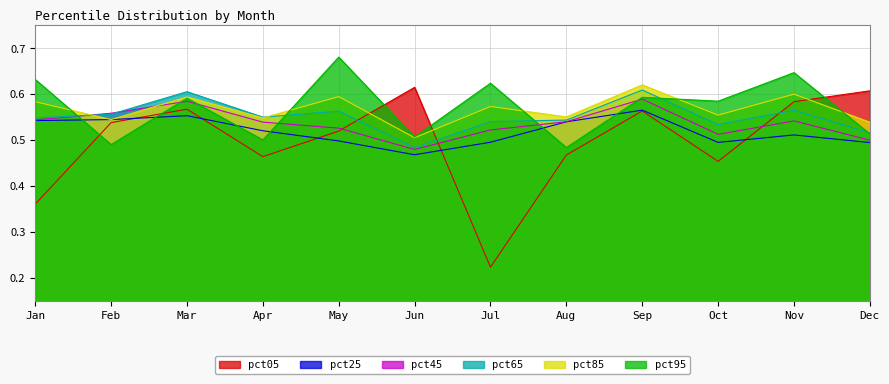

Which category has the lowest value in the pct25 series?

Jun